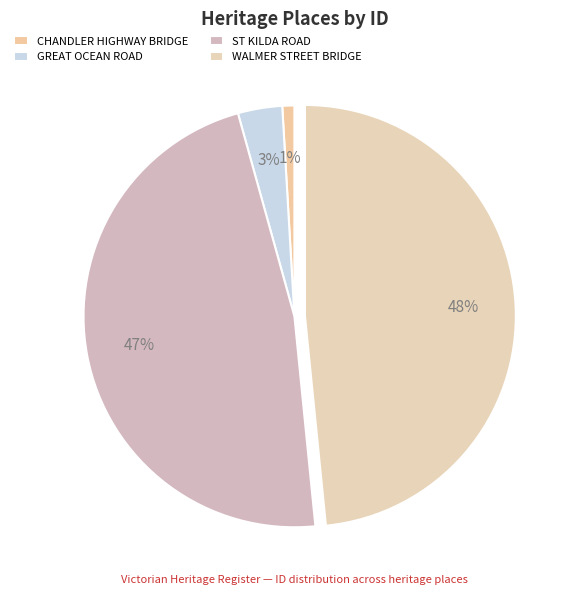

Count the number of slices in the pie.

4